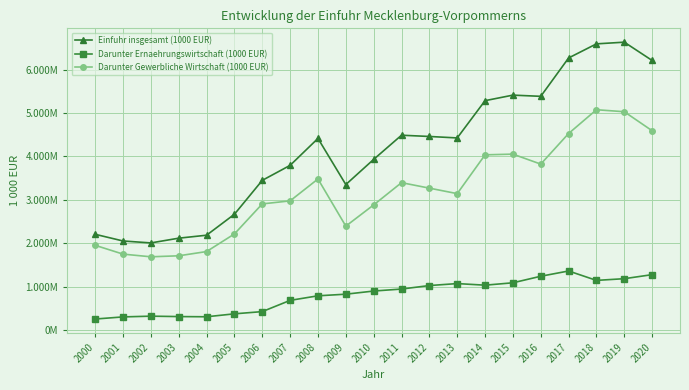

Which category has the highest value in the Darunter Ernaehrungswirtschaft (1000 EUR) series?

2017